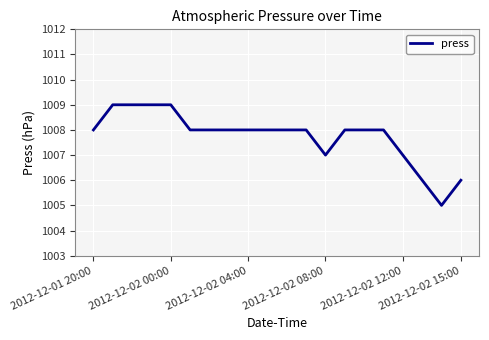

Reading left to right, list all the values displayed in this chart.

1008	1009	1009	1009	1009	1008	1008	1008	1008	1008	1008	1008	1007	1008	1008	1008	1007	1006	1005	1006